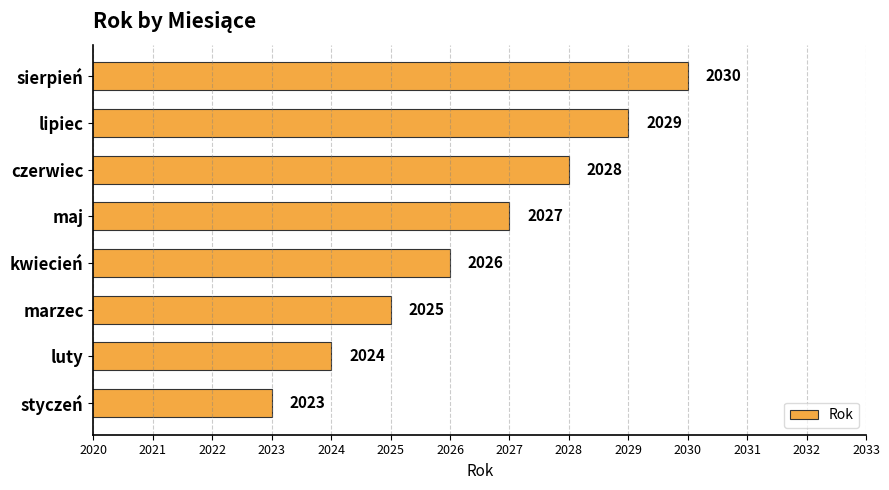

How many values are below 2027?

4